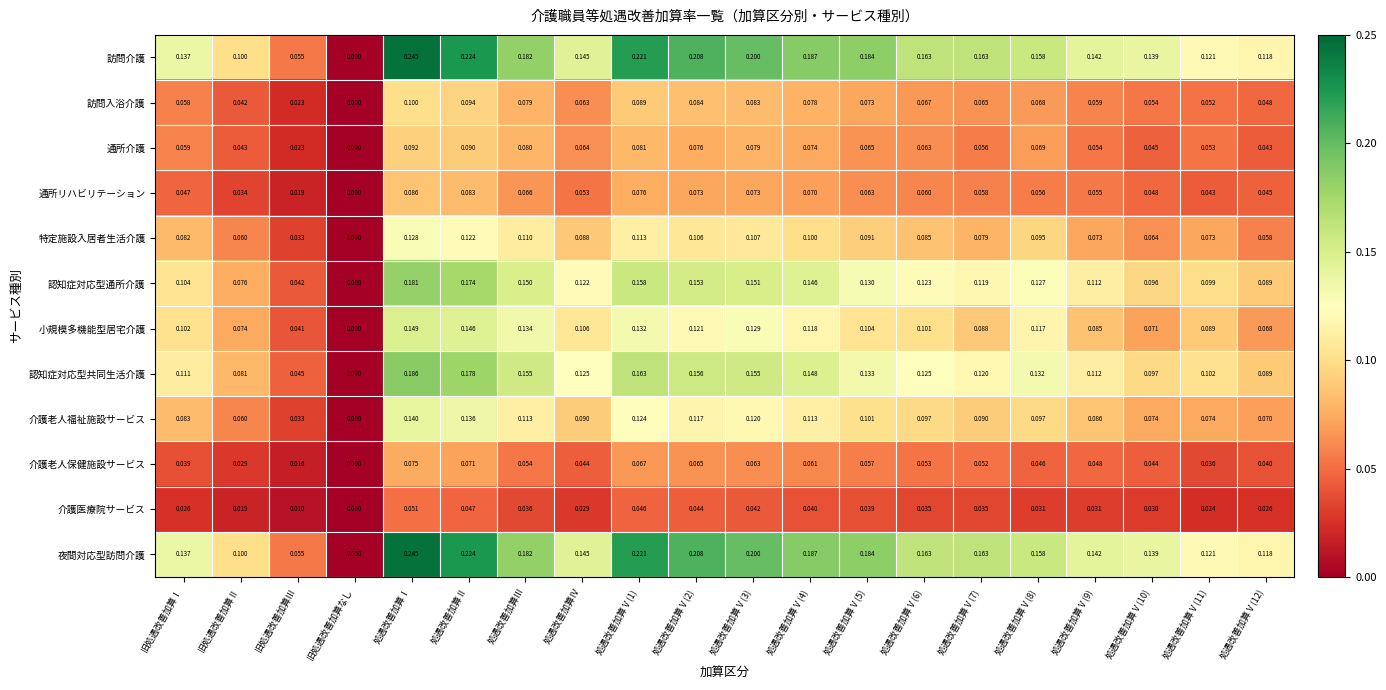

Which category has the lowest value across all series?

旧処遇改善加算なし